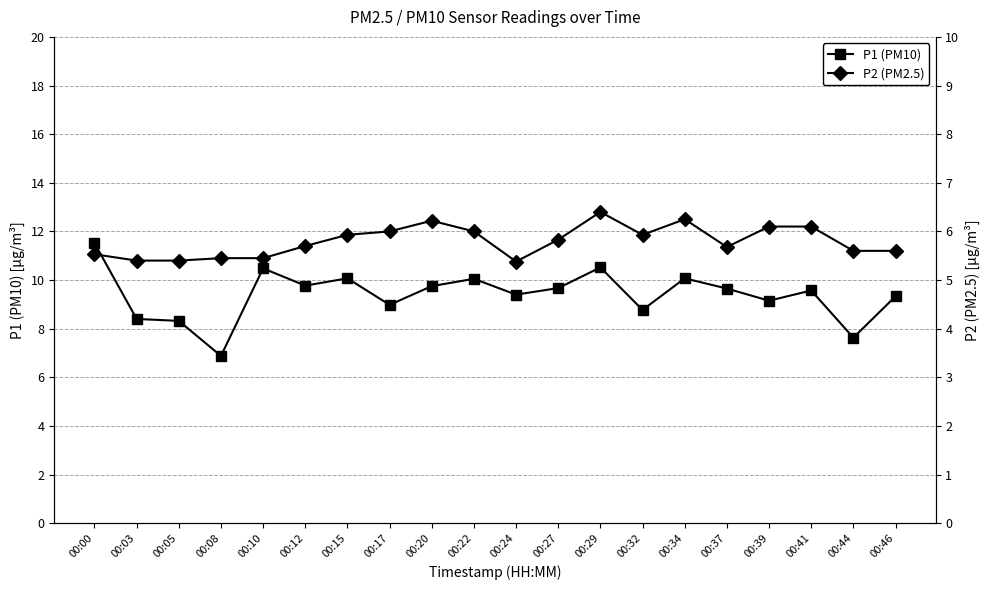

What is the difference between the maximum and second lowest values in the P2 (PM2.5) series?

1.0